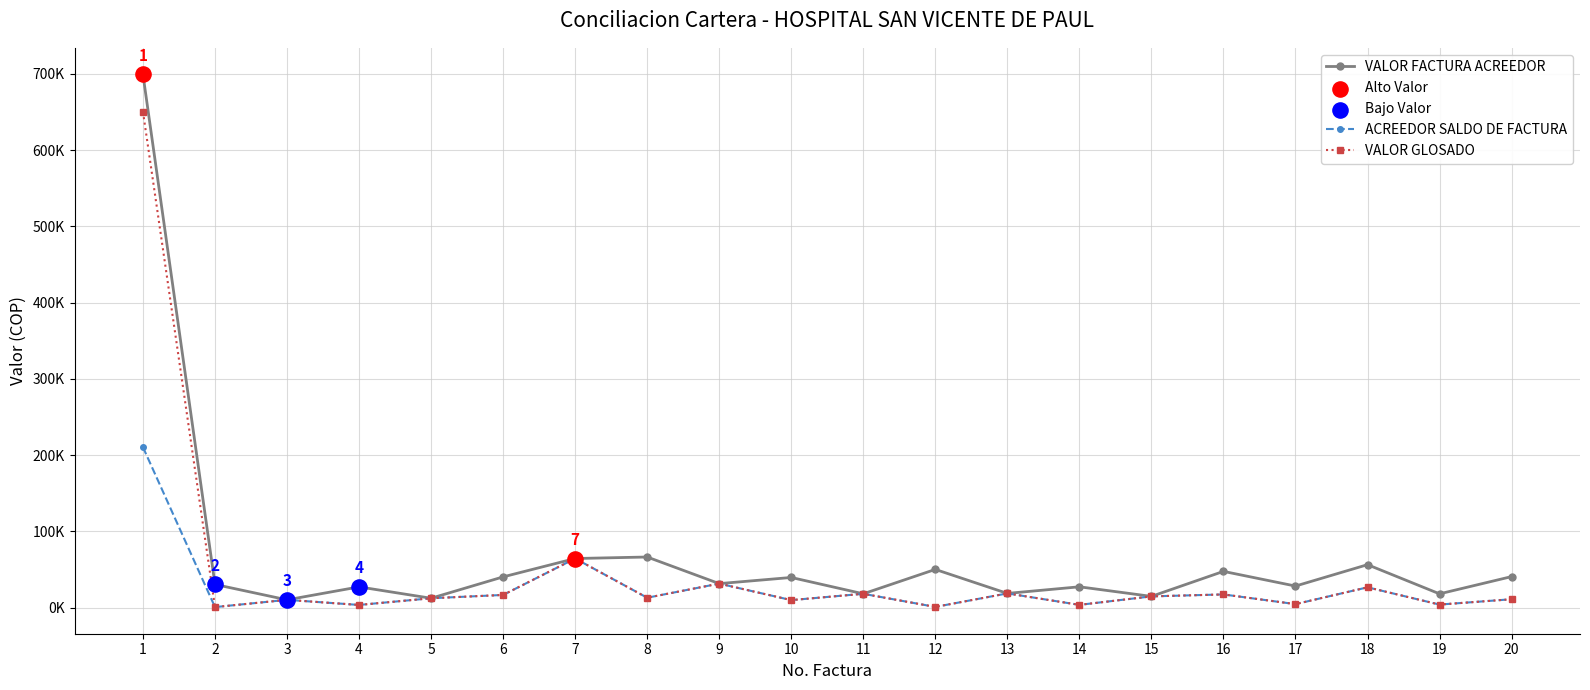

Does the chart have visible grid lines?

Yes